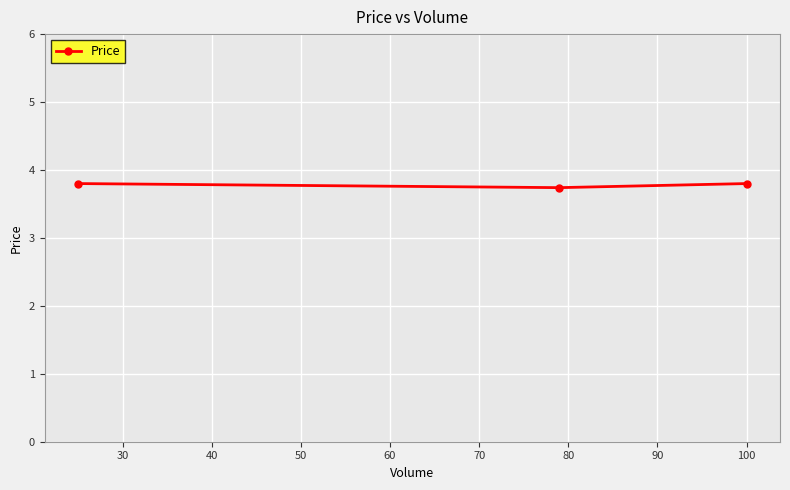

Reading left to right, transcribe all the data shown in this chart.

3.8	3.7	3.8